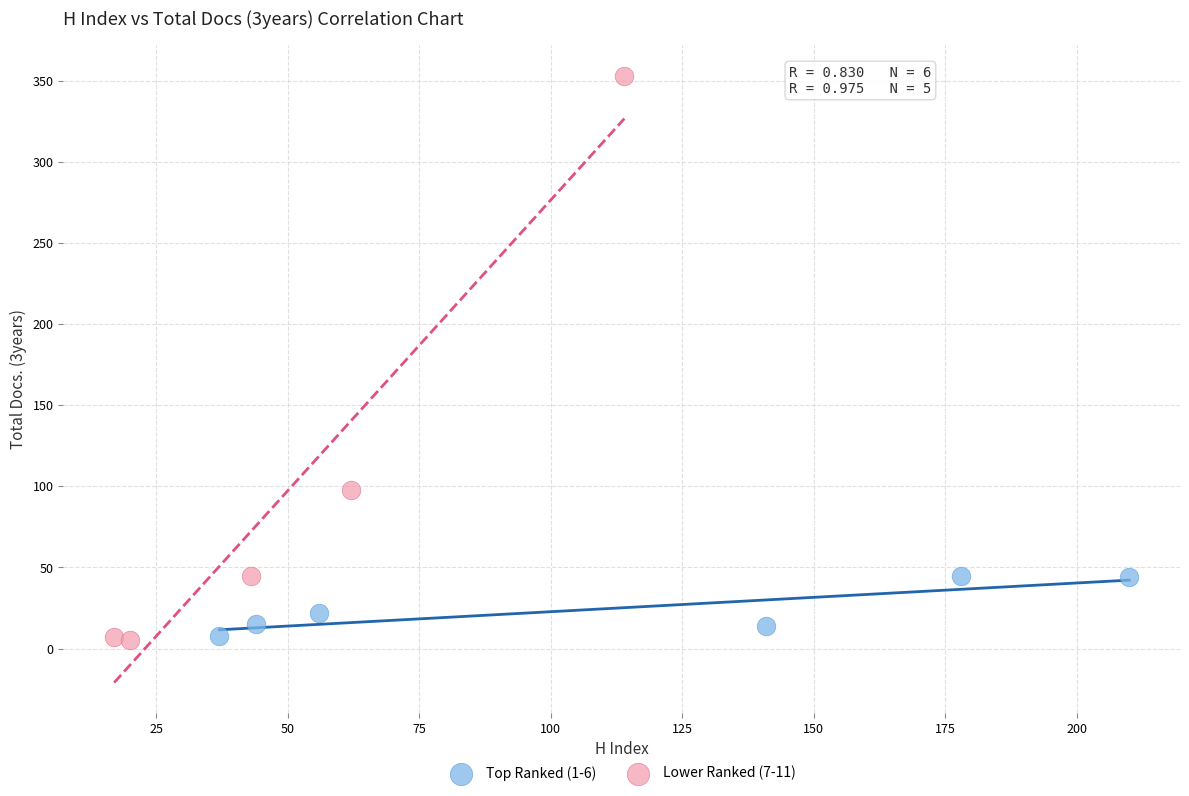

Which series has the largest Y range (max minus min)?

Lower Ranked (7-11)